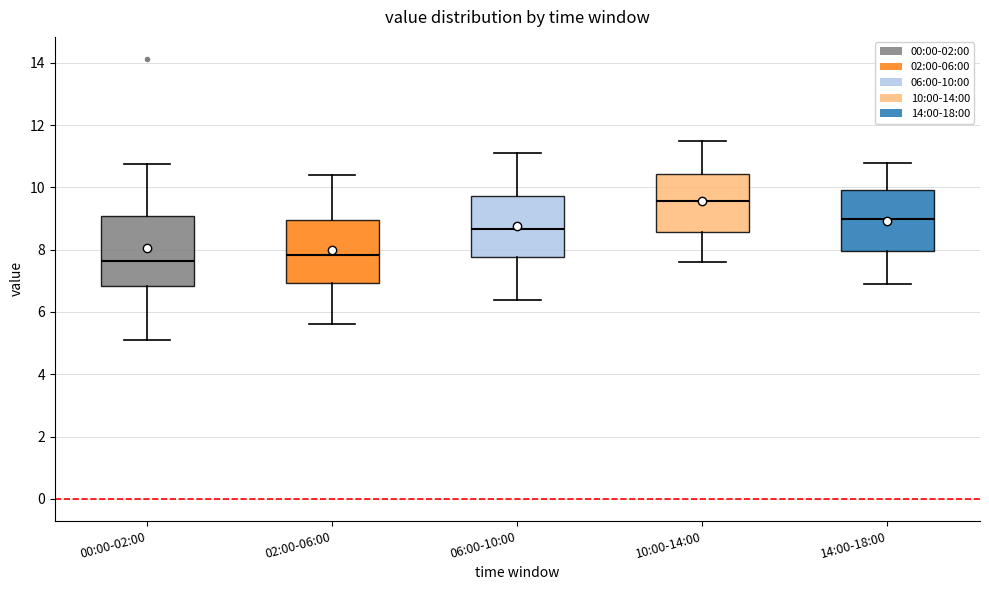

Where is the upper edge of the box for 00:00-02:00 on the y-axis? The values are not printed on the chart, so give them approximately, as read against the axis.

9.0